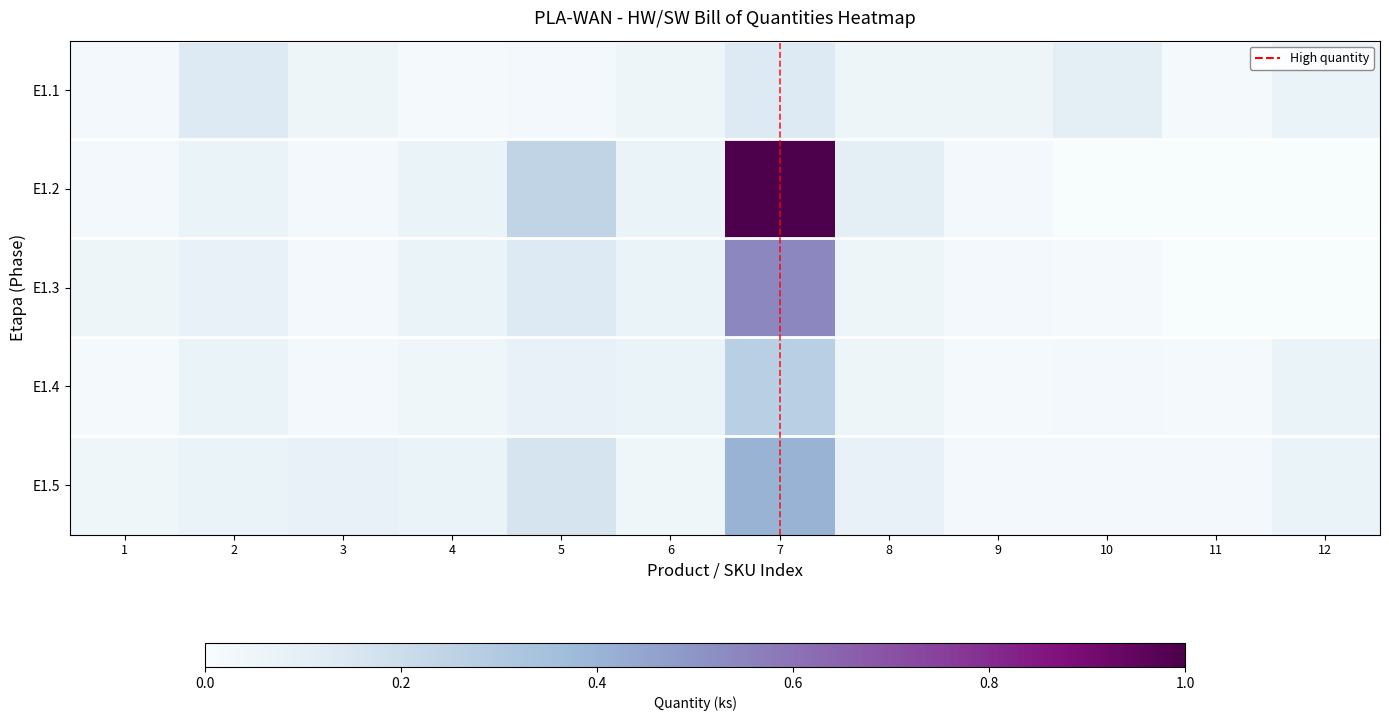

Rank the series at 6 from highest to lowest value.

E1.2, E1.3, E1.4, E1.1, E1.5